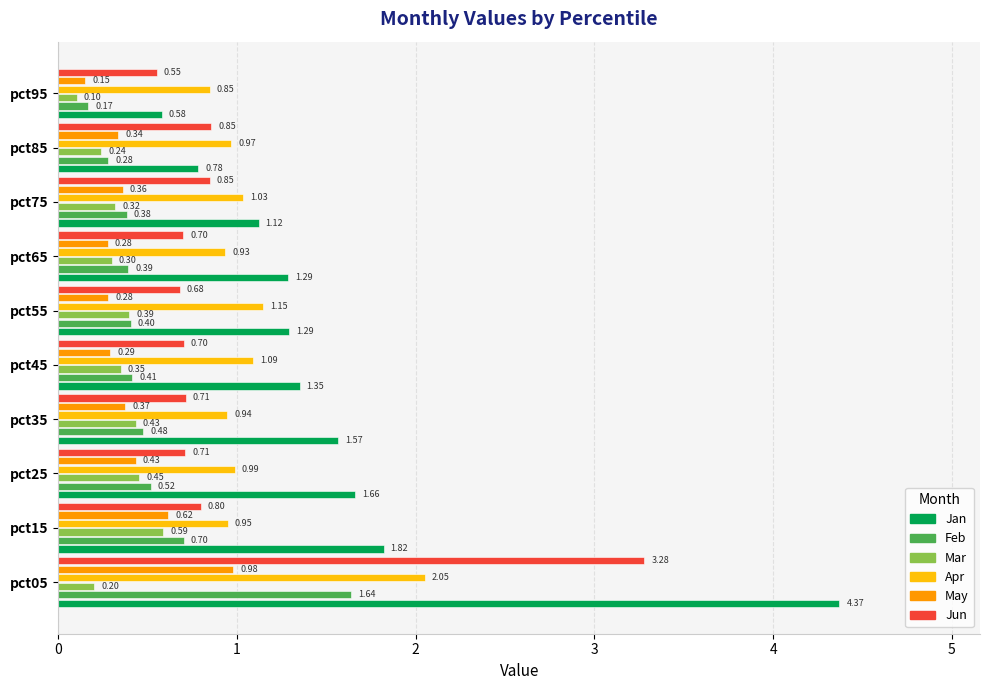

Where is Feb nearest to the value 0?

pct95